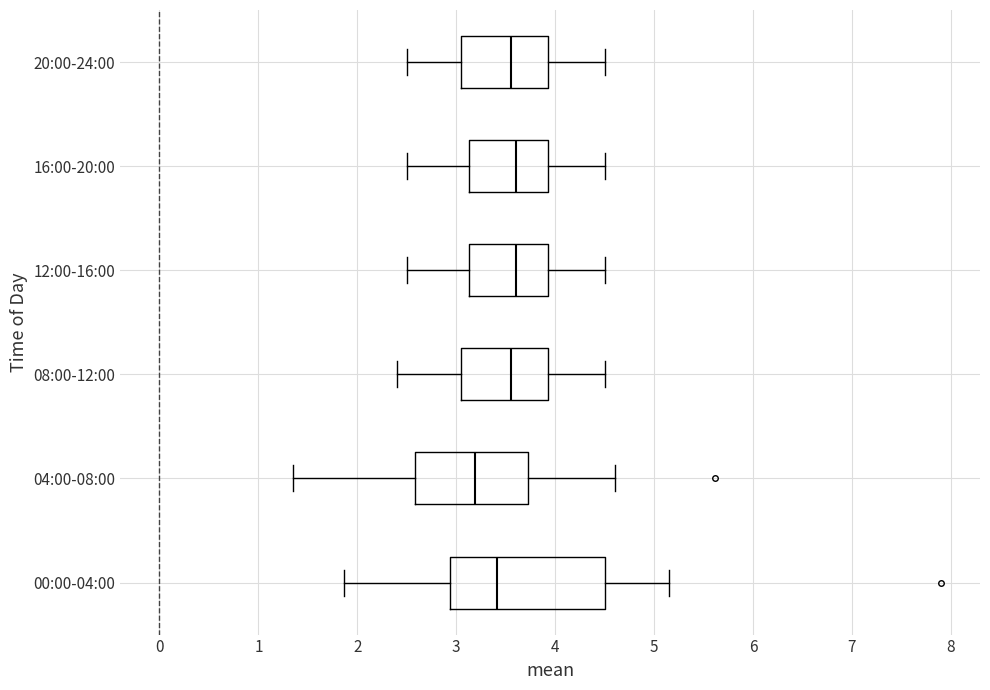

Which box's median line is the furthest to the left?

04:00-08:00